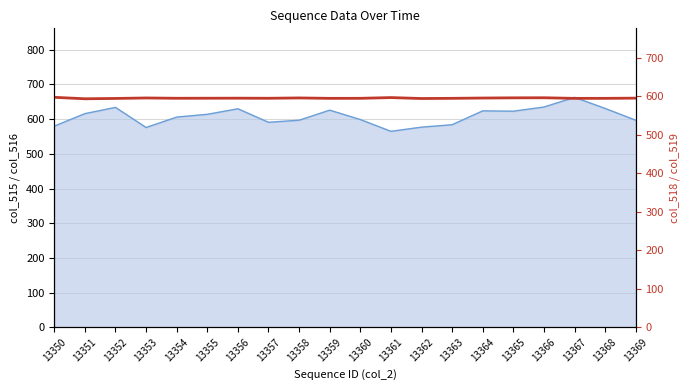

List the series in order of their peak value, highest first.

col_515_line, col_518